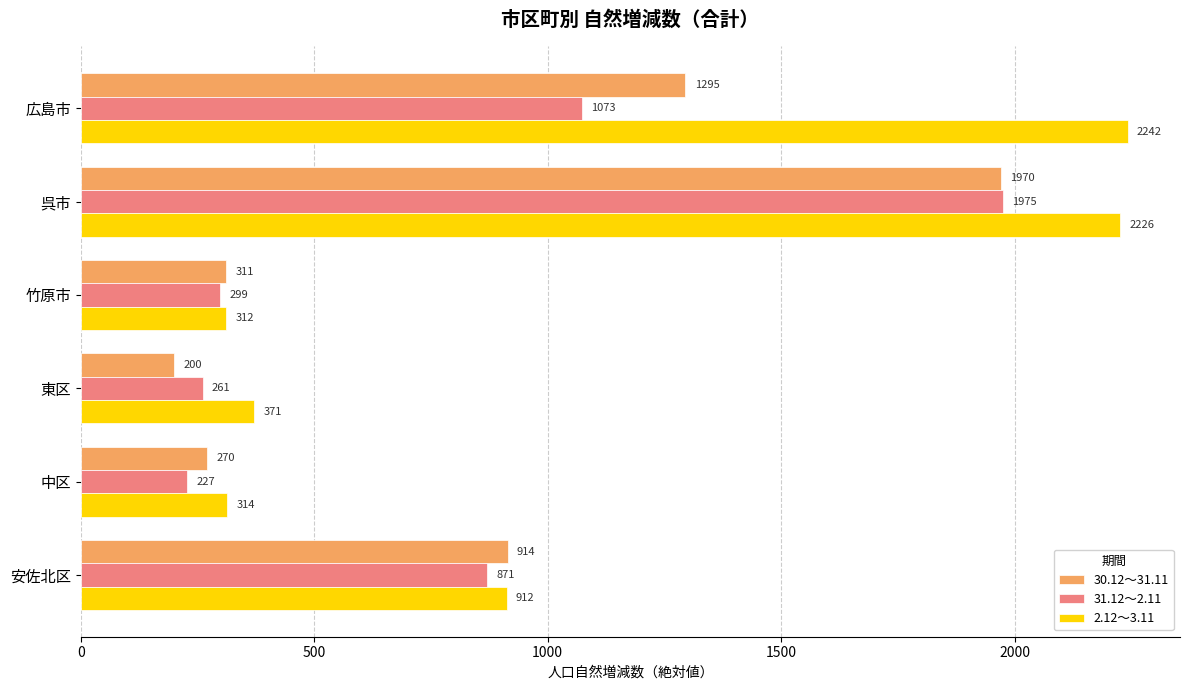

At 東区, list the series in order from largest to smallest.

2.12～3.11, 31.12～2.11, 30.12～31.11